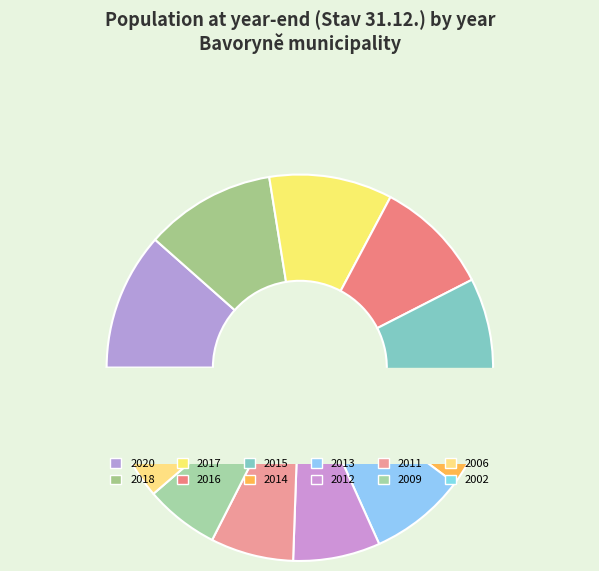

Is it true that Bavoryně 2015 is 1% of the pie?

False